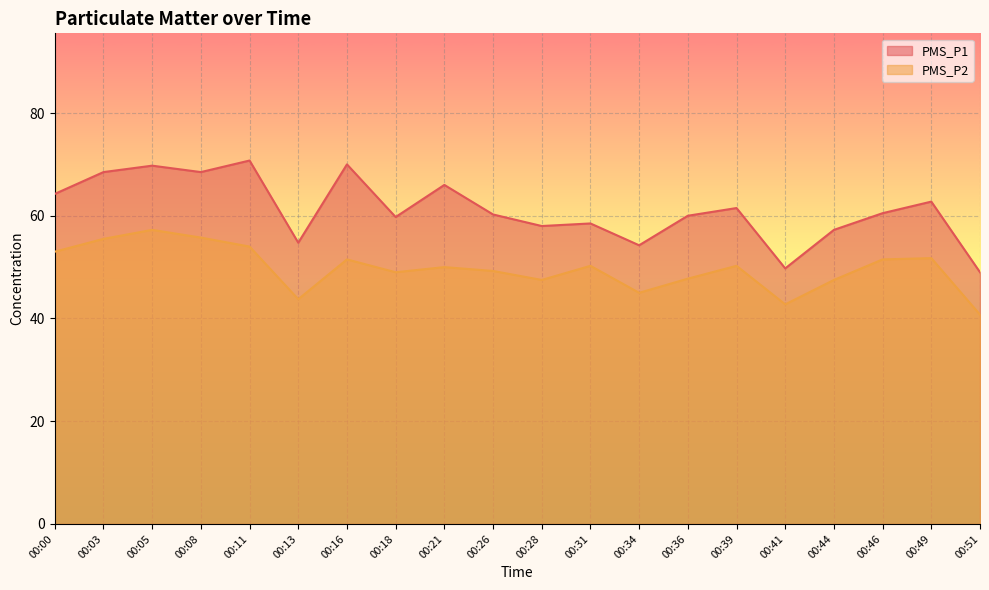

Where does the PMS_P2 series first go above 50?

00:00